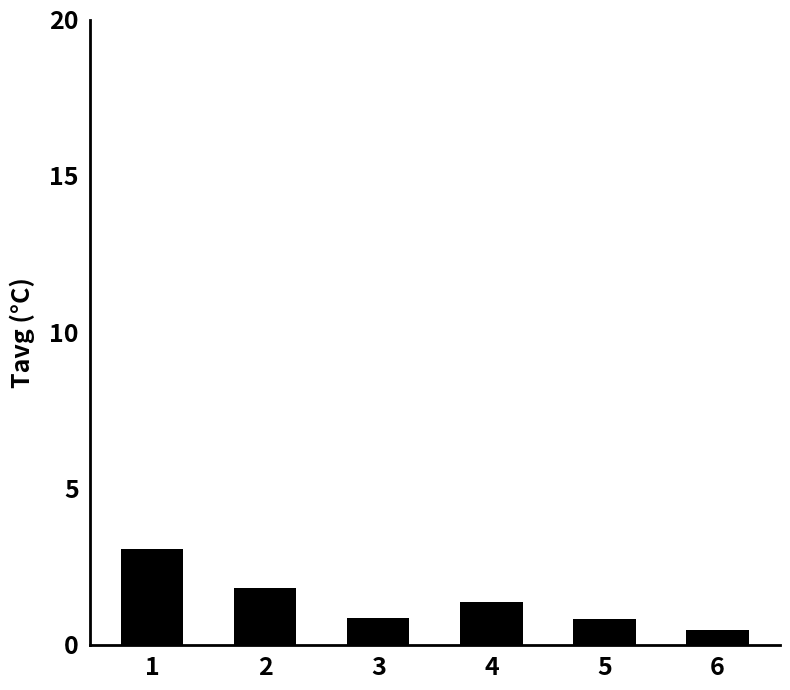

What value does the data have at 6?

0.5